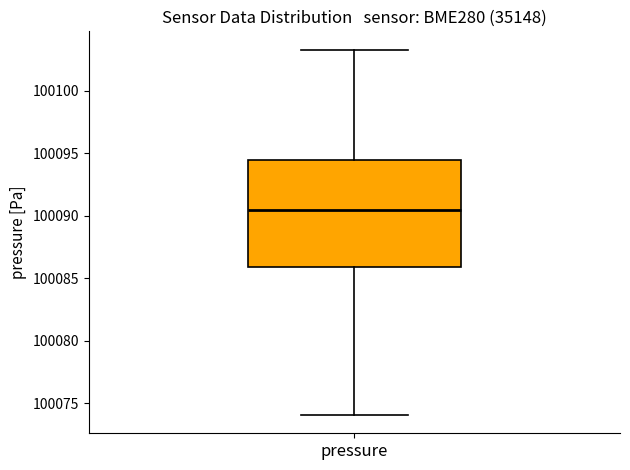

Read this box plot against the y-axis: the position of the median line, the range covered by the box, and the ends of both whiskers. The values are not printed on the chart, so give them approximately, as read against the axis.

median 100090.5, box 100086.0 to 100094.5, whiskers 100074.0 to 100103.5